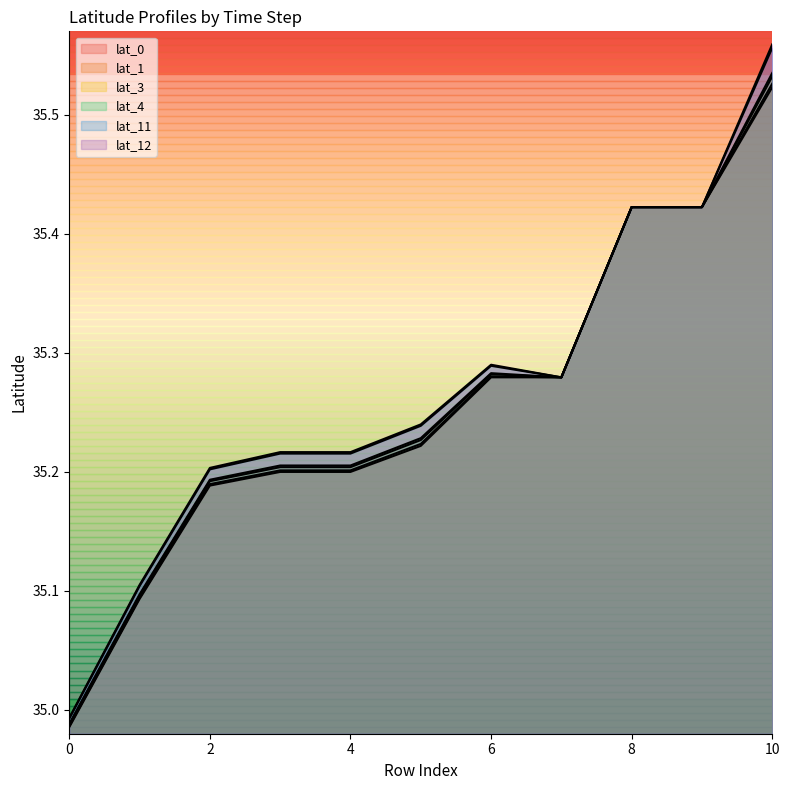

Which series changed the most between 6 and 10?

lat_11